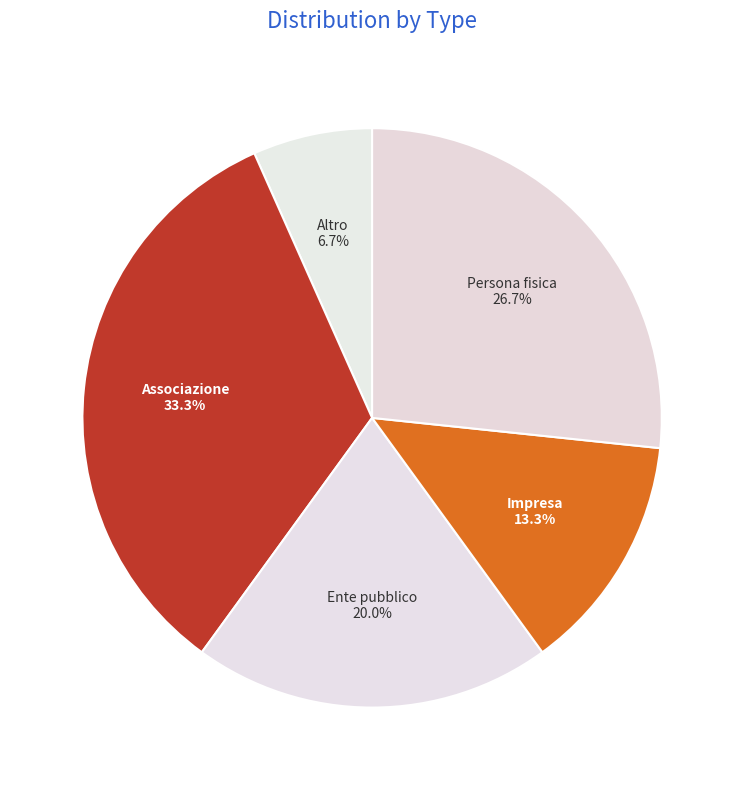

How many segments does this pie chart have?

5